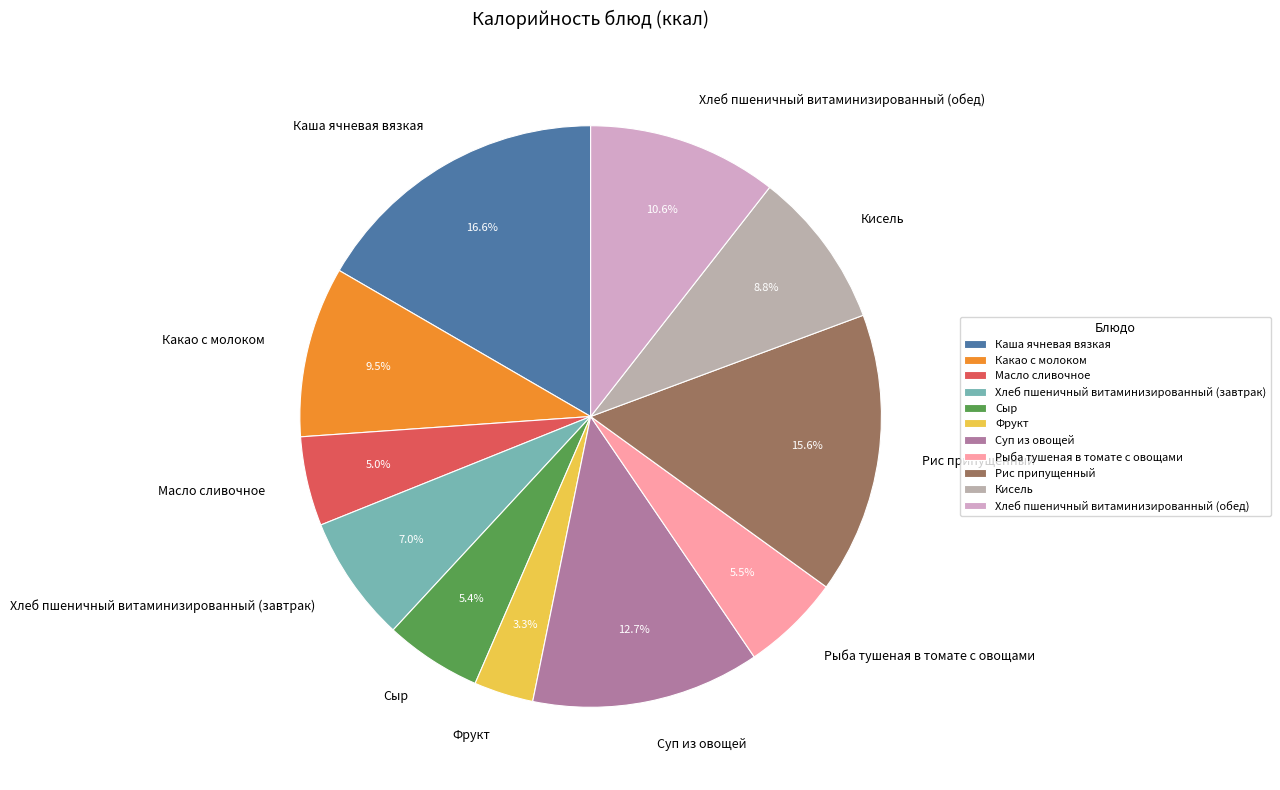

To the nearest percent, what is the combined percentage of Сыр and Рис припущенный?

21%